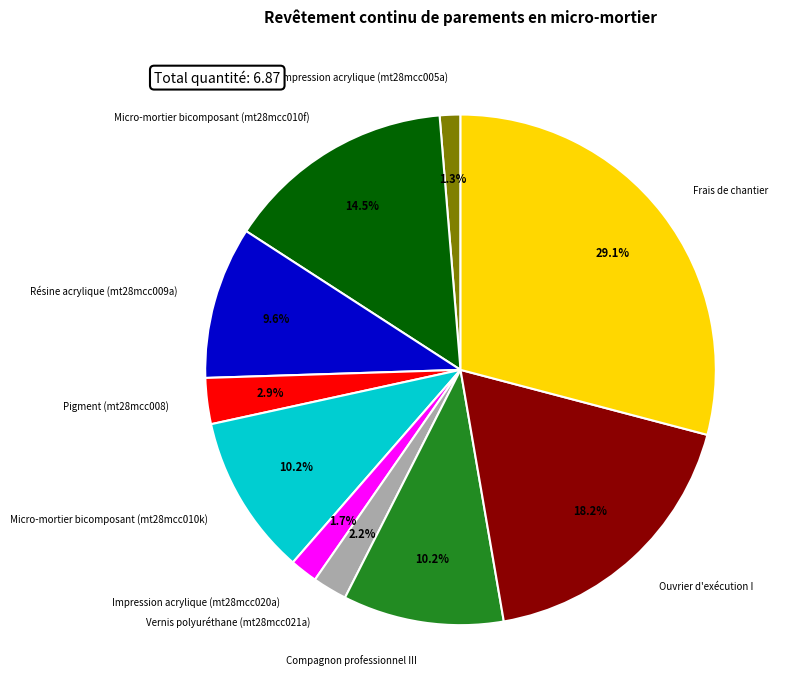

Which category has the biggest portion of the pie?

Frais de chantier